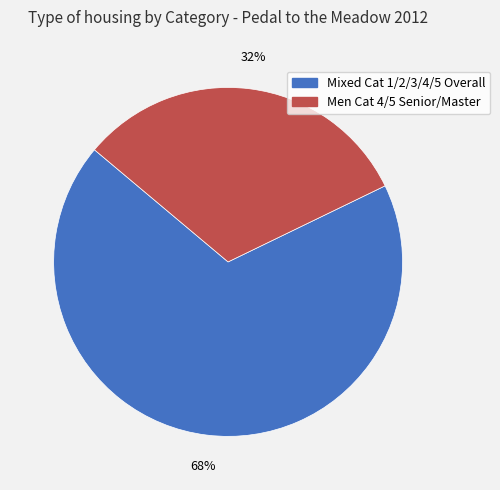

Between Men Cat 4/5 Senior/Master and Mixed Cat 1/2/3/4/5 Overall, which is larger?

Mixed Cat 1/2/3/4/5 Overall